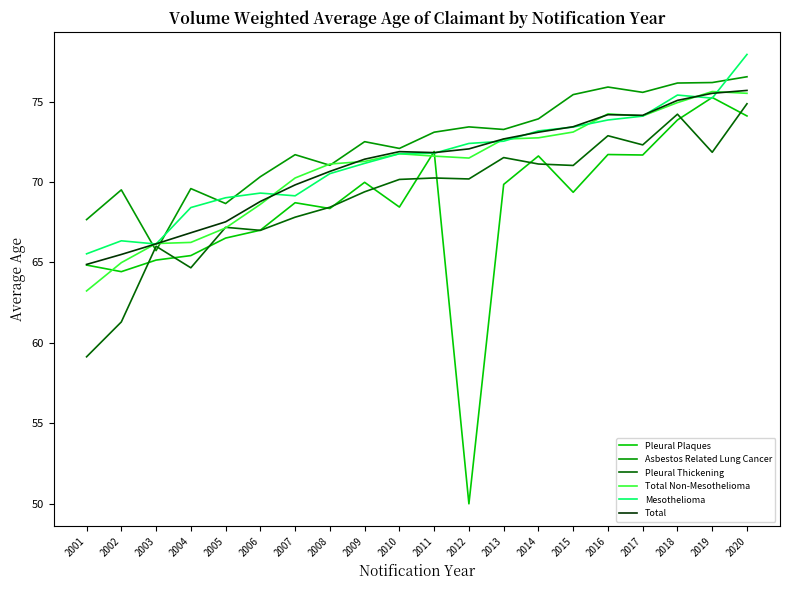

True or false: Total Non-Mesothelioma has a value of 116.0 at 2017.

False